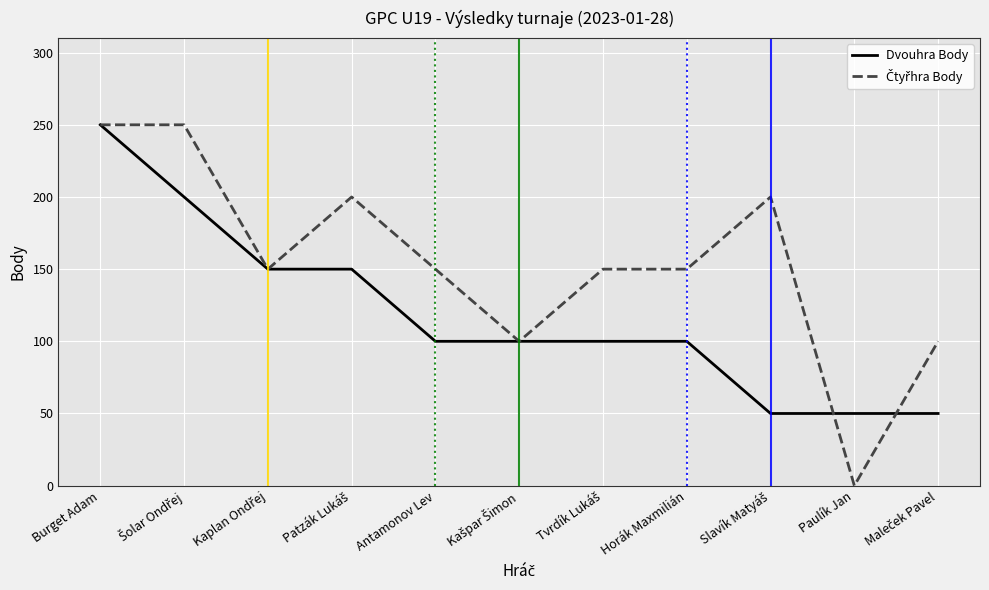

Between Burget Adam and Antamonov Lev, which series saw the biggest shift?

Dvouhra Body